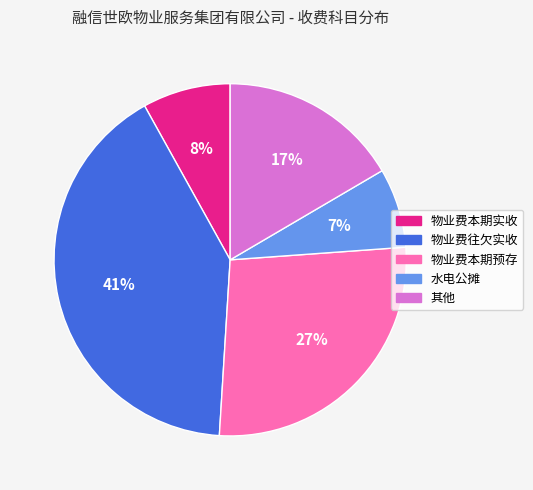

How many segments does this pie chart have?

5